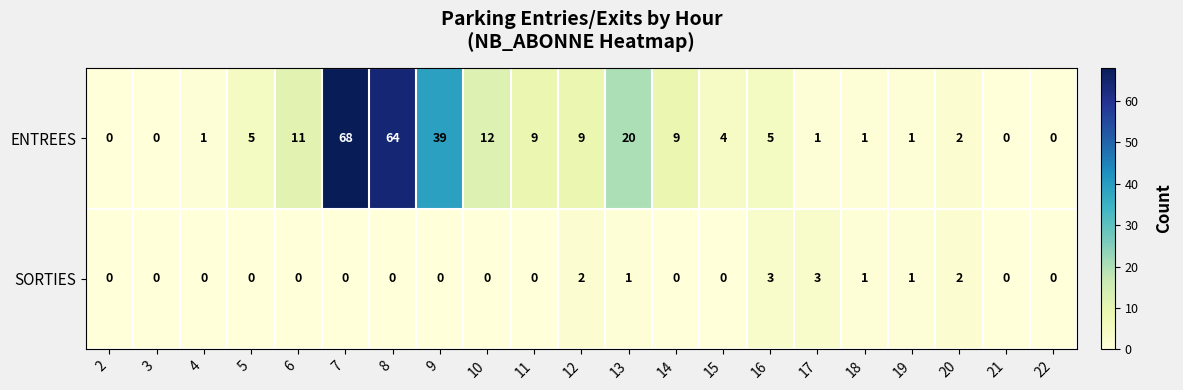

Which series has the widest spread of values?

ENTREES